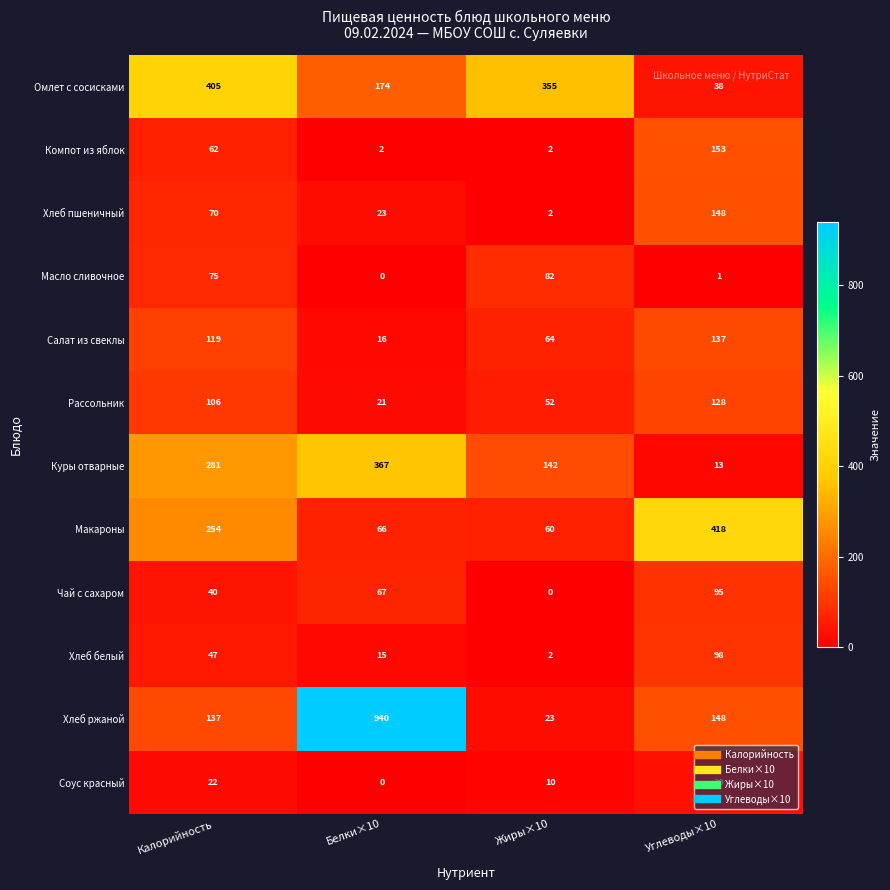

Is it true that Омлет с сосисками equals 405 at Калорийность?

True